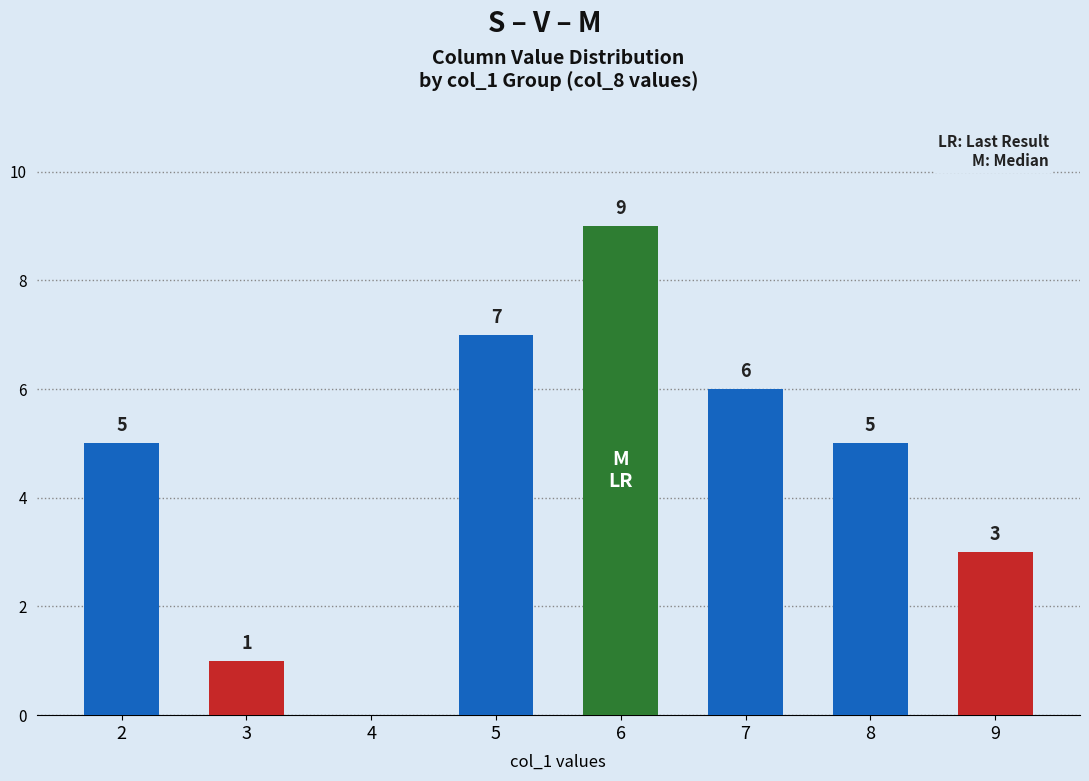

What is the sum of all values?

36